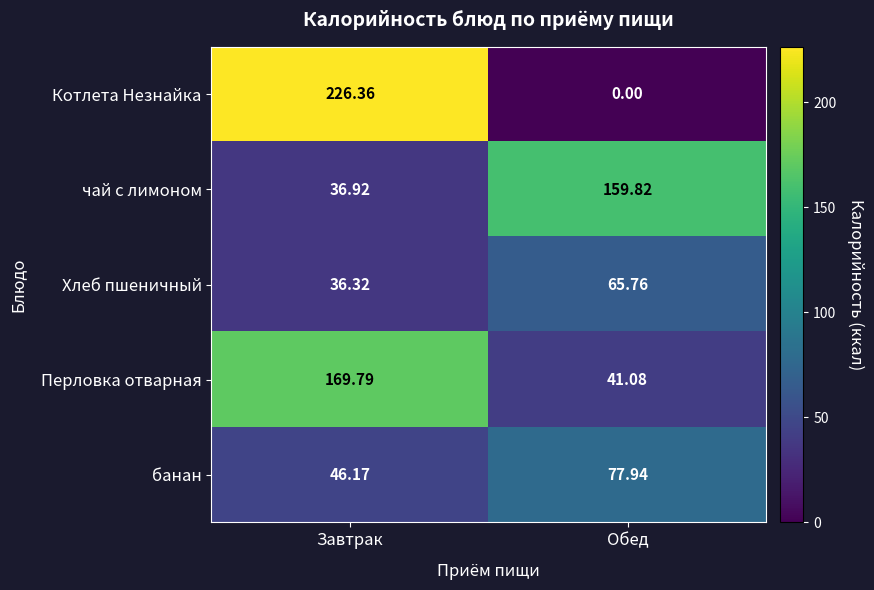

At which category is the sum across all series the highest?

Завтрак